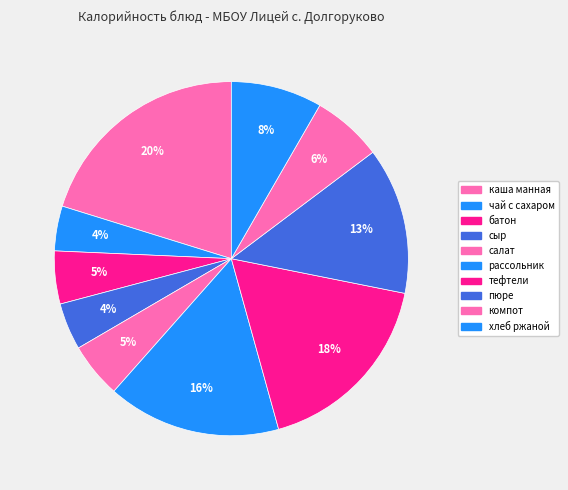

Count the number of slices in the pie.

10